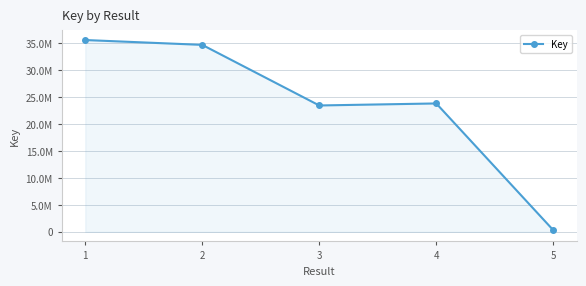

Which has a higher value, 5 or 4?

4